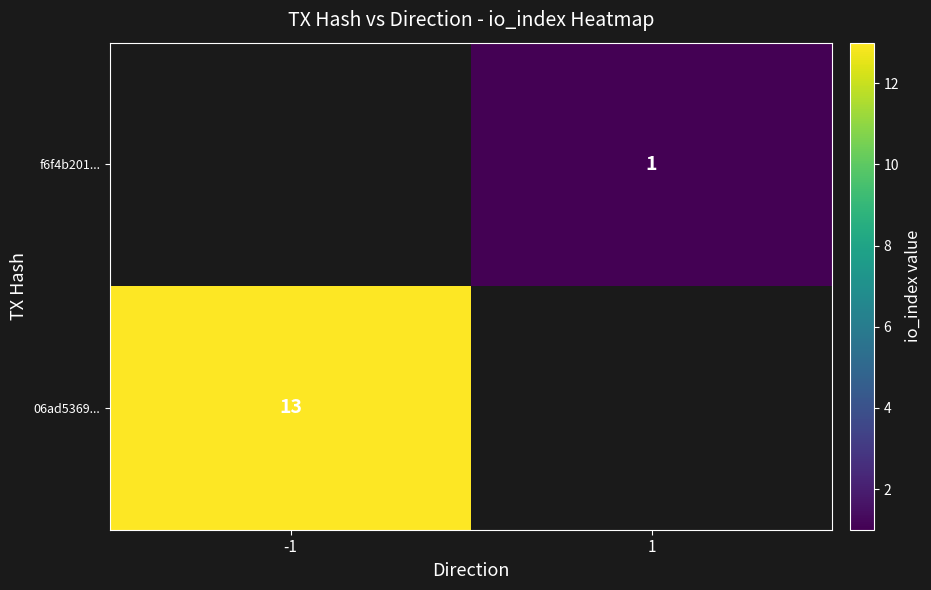

The f6f4b201... series shows 1 at 1. True or false?

True